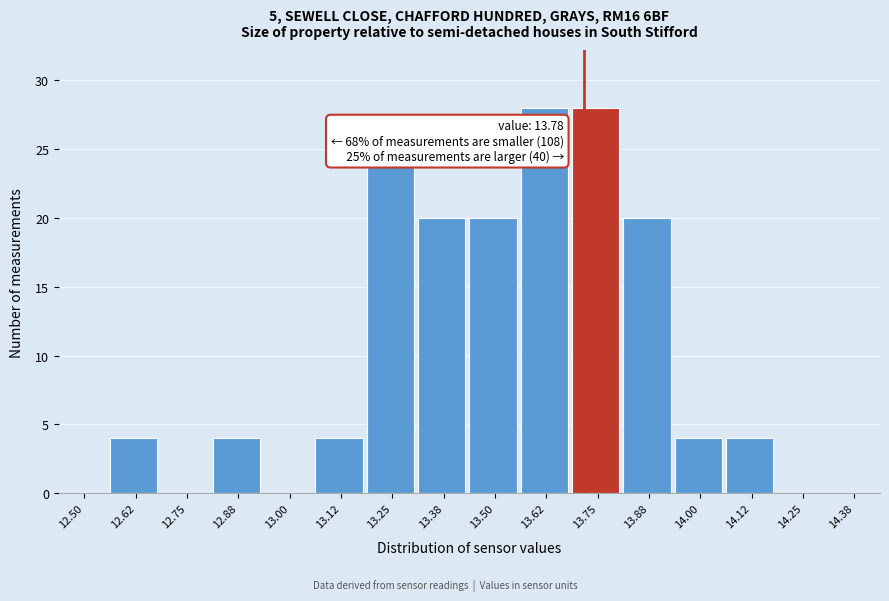

Reading right to left, transcribe all the data shown in this chart.

14.38=0	14.25=0	14.12=4	14.00=4	13.88=20	13.75=28	13.62=28	13.50=20	13.38=20	13.25=24	13.12=4	13.00=0	12.88=4	12.75=0	12.62=4	12.50=0